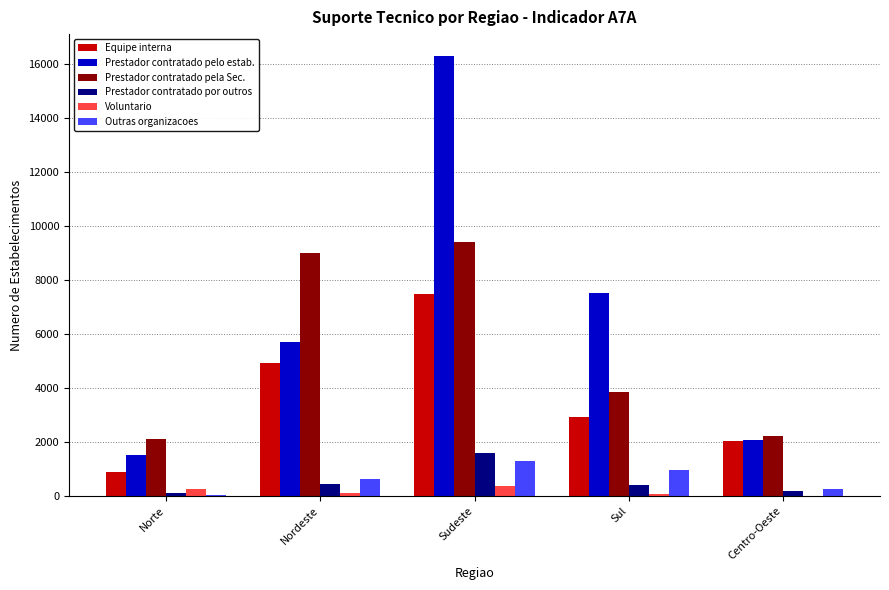

The Prestador contratado pelo estab. series shows 2629 at Norte. True or false?

False